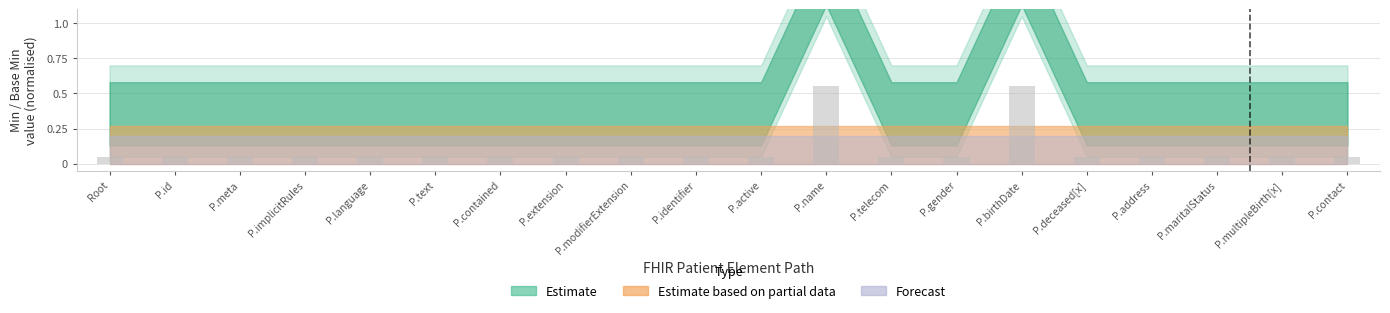

What is the sum of all values?

2.0